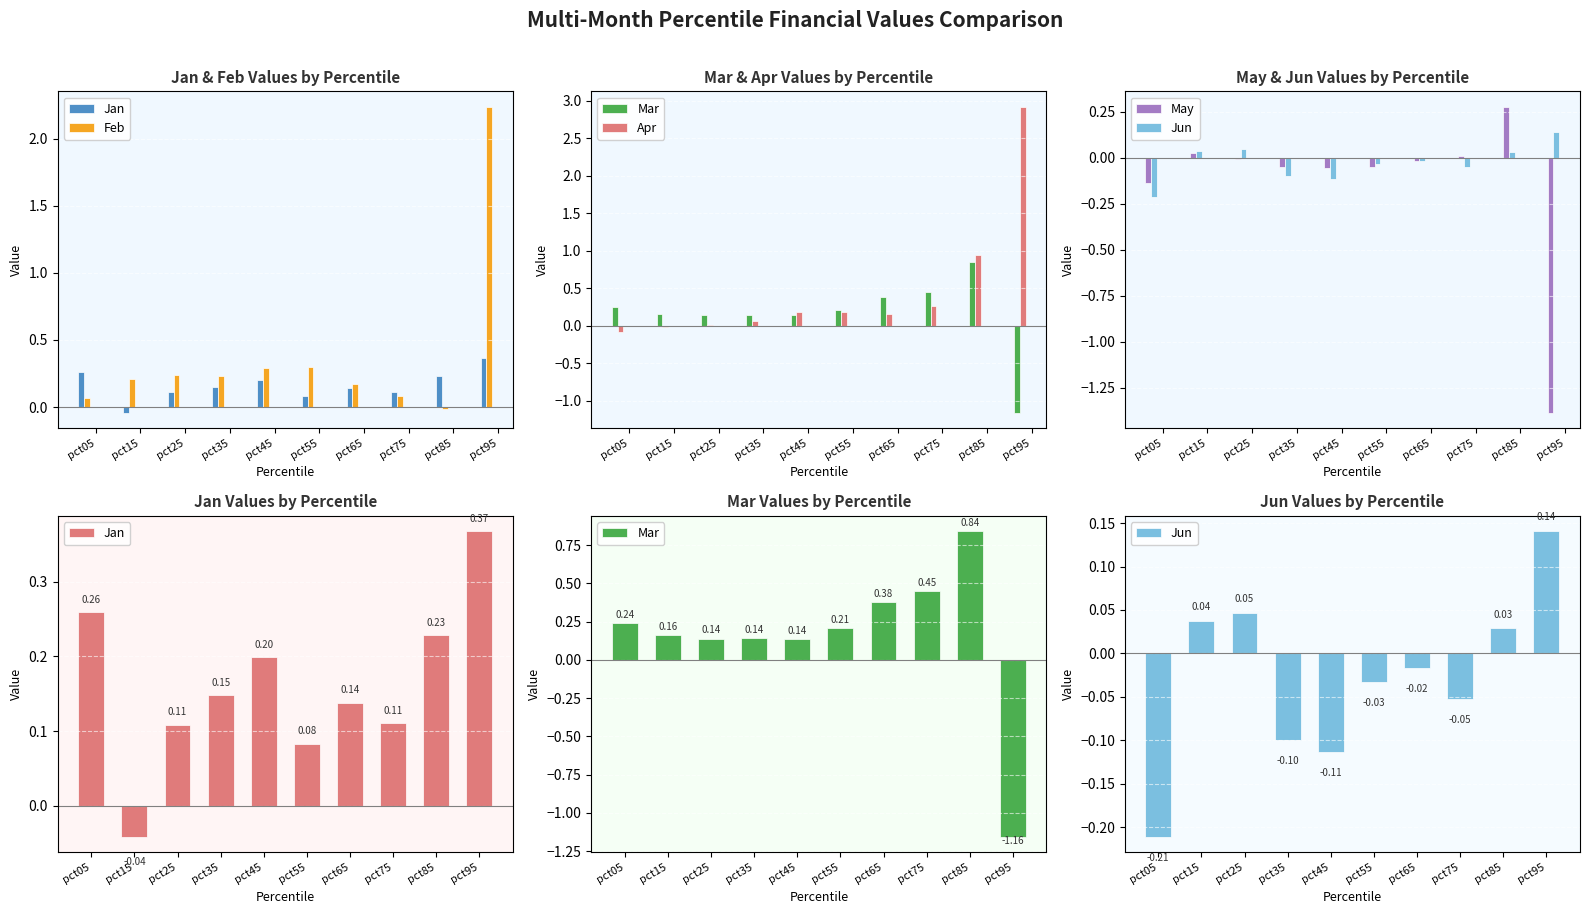

Where is Feb nearest to the value 1?

pct55